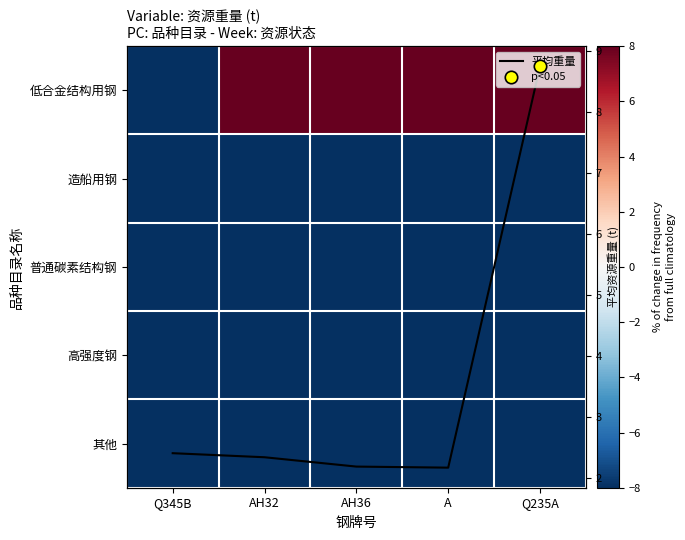

Rank the series at Q345B from lowest to highest value.

普通碳素结构钢, 造船用钢, 高强度钢, 其他, 低合金结构用钢, 平均重量